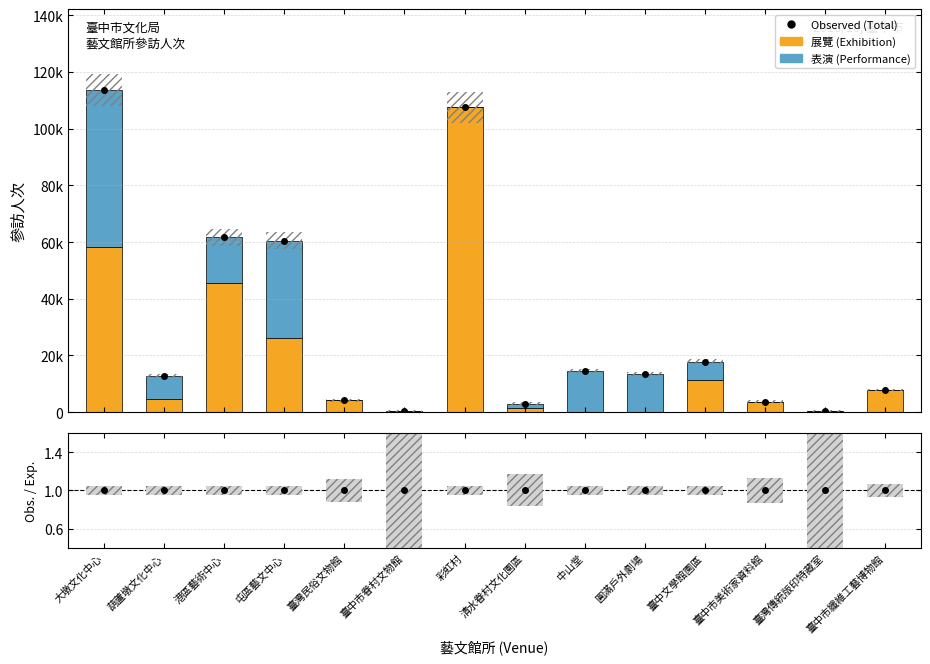

Between 屯區藝文中心 and 臺中市纖維工藝博物館, which is larger?

屯區藝文中心